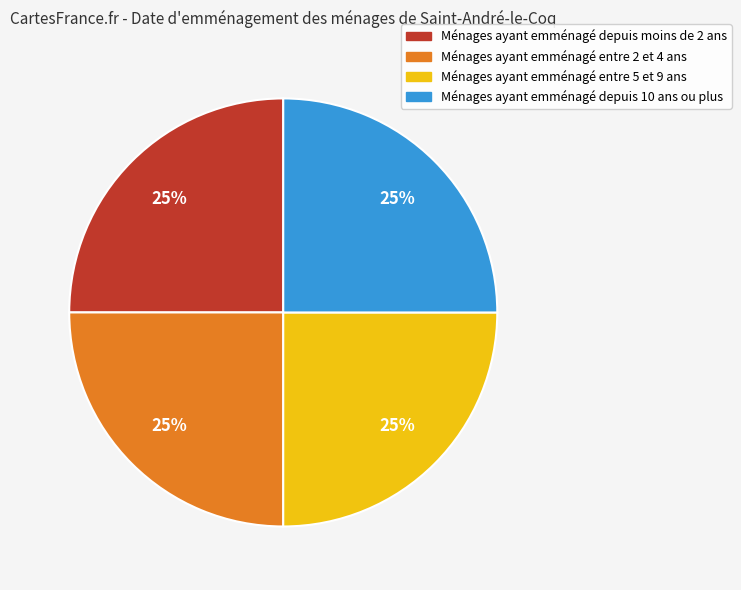

Is there a majority slice in this chart?

No